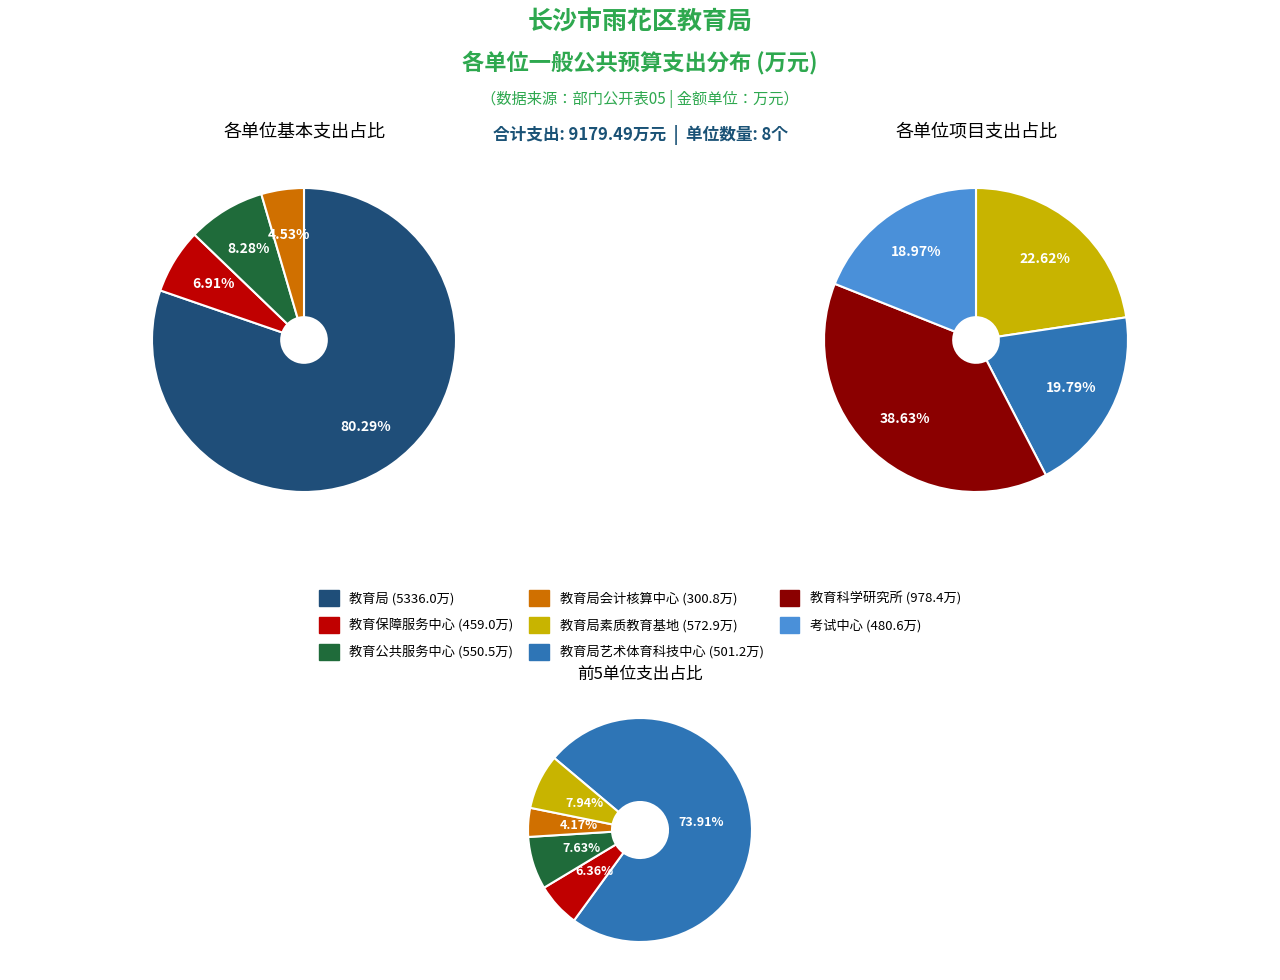

Which slice is the smallest?

长沙市雨花区教育局会计核算中心